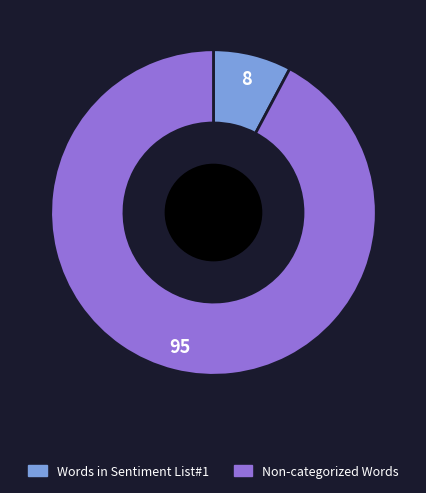

How many segments does this pie chart have?

2